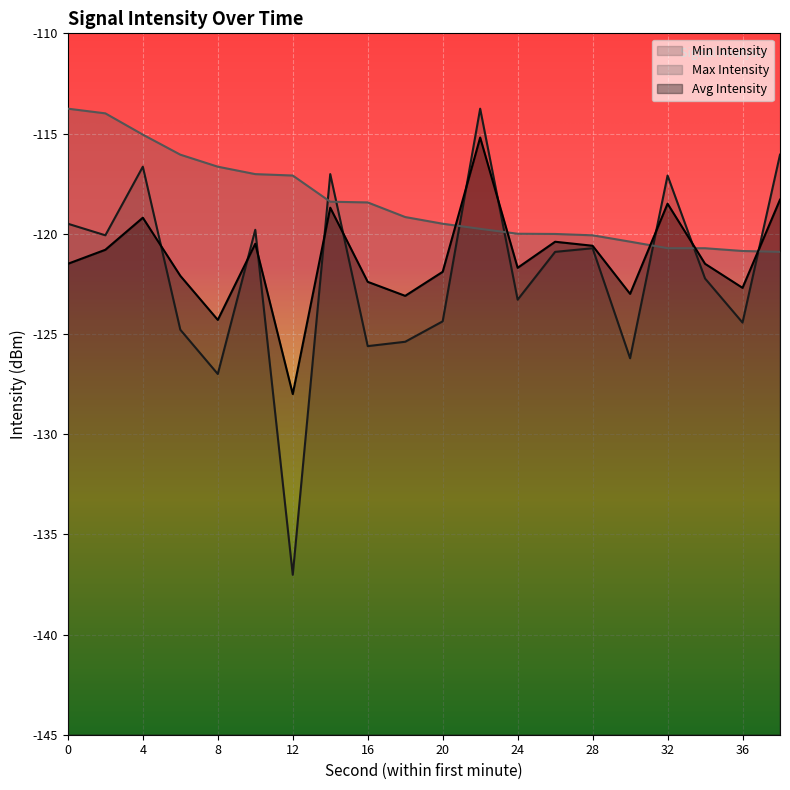

Which series has the largest total across all categories?

Max Intensity